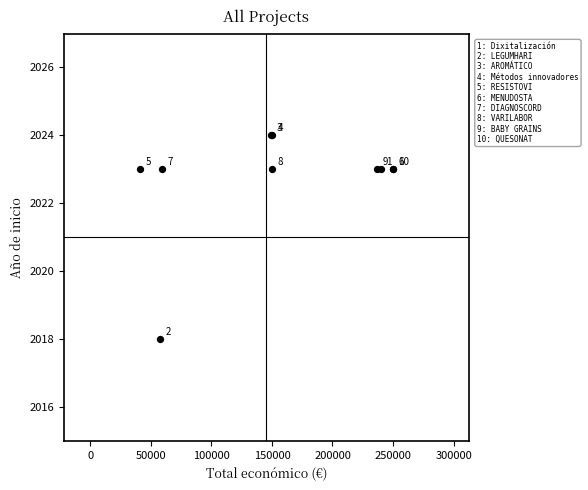

What Y value in the scatter plot is closest to 2021?

2023